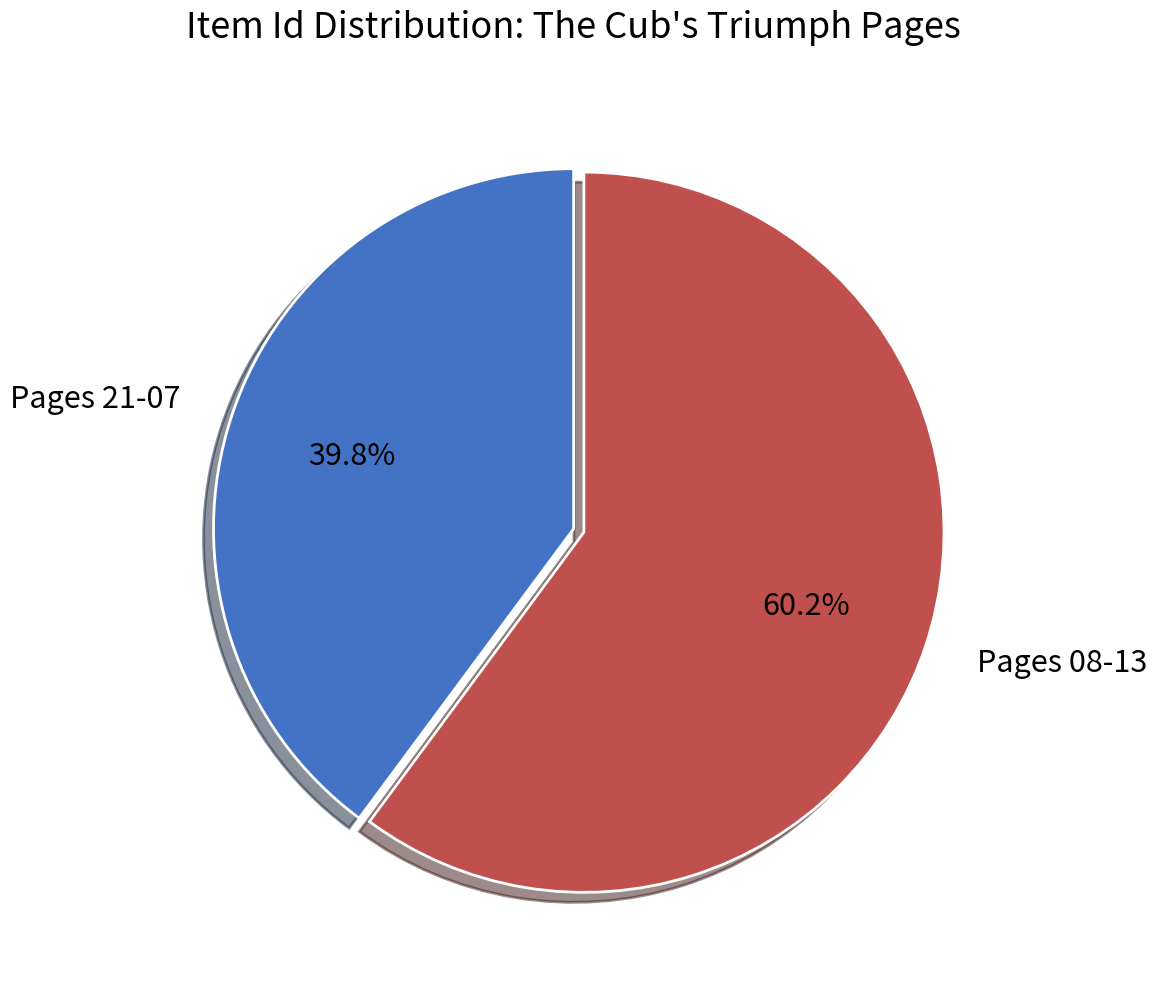

Count the number of slices in the pie.

2